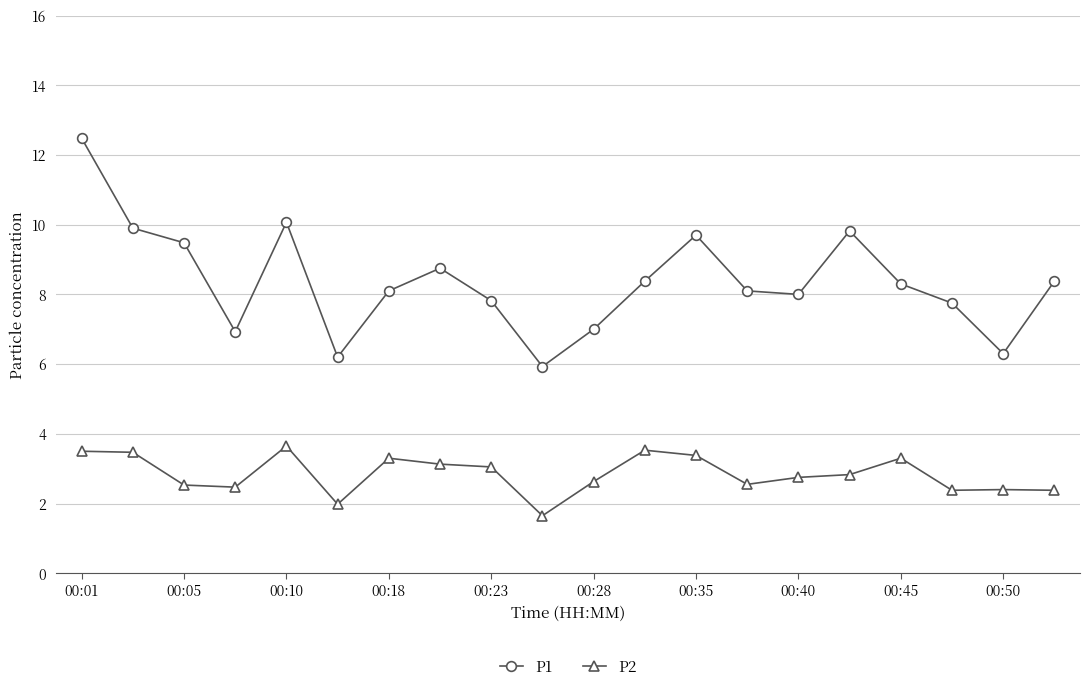

True or false: P1 and P2 intersect in this chart.

False